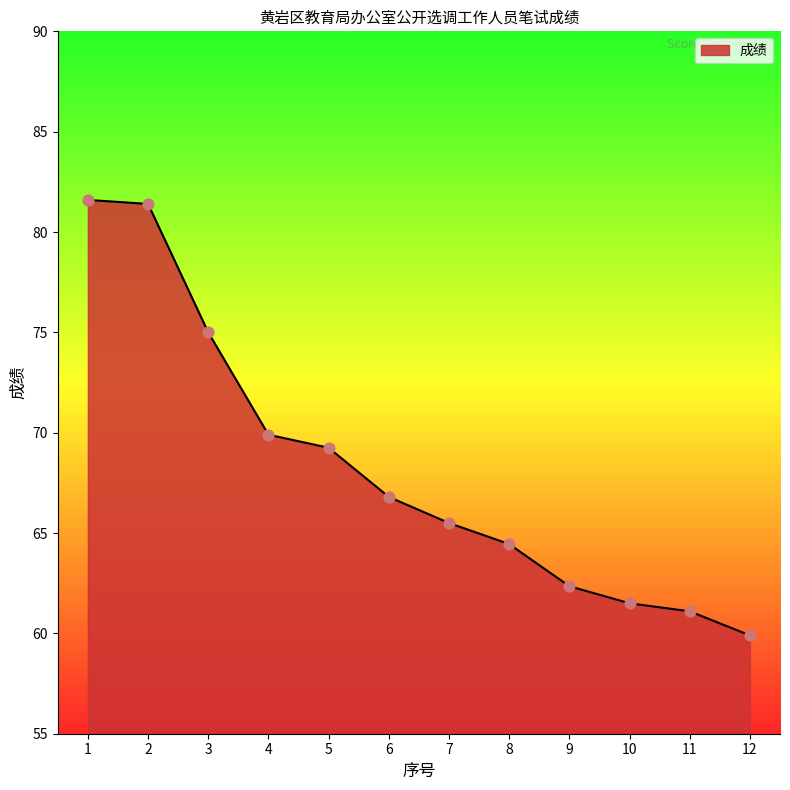

Approximately how many times larger is the value at 6 compared to 2?

0.8